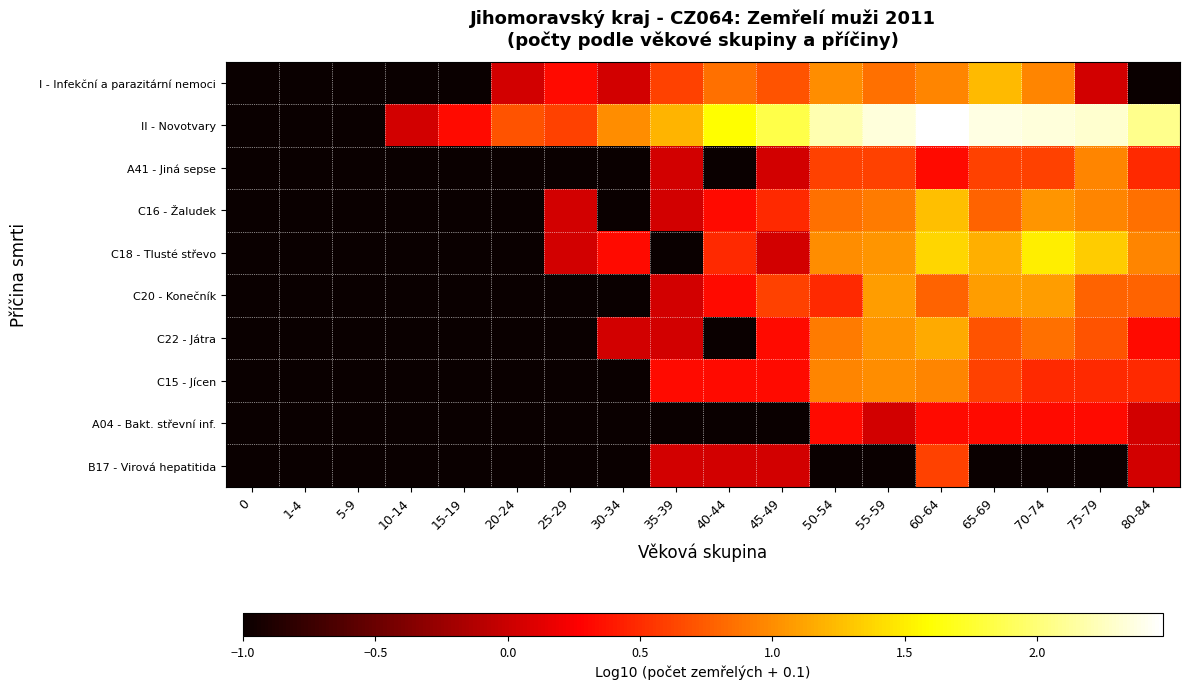

How many distinct data groups are displayed?

10